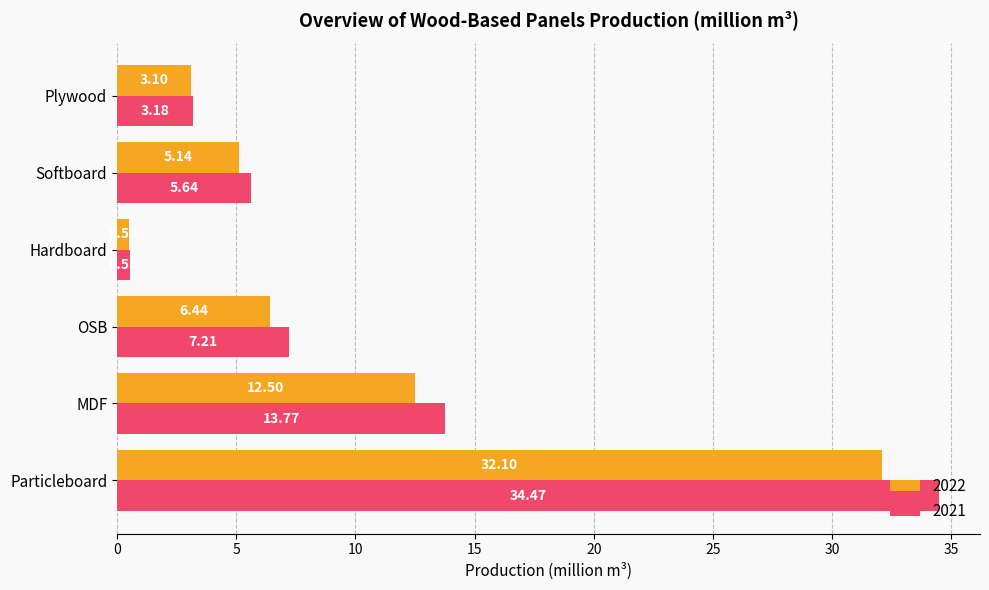

What value does the 2021 series have at MDF?

13.8